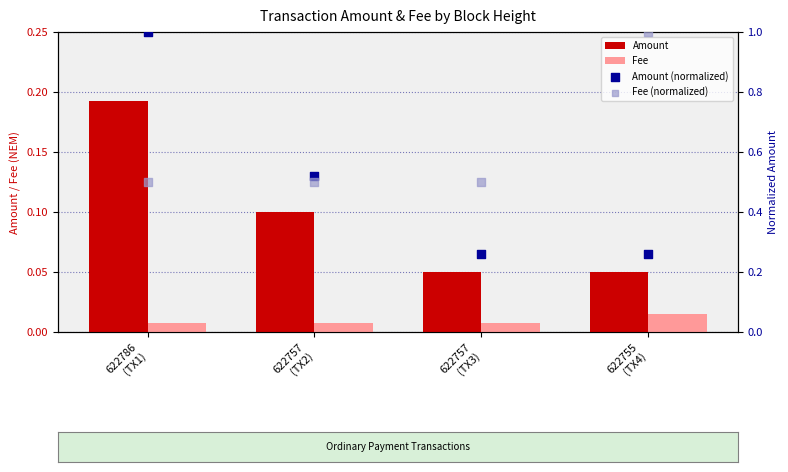

At how many categories does at least one series exceed 0?

4